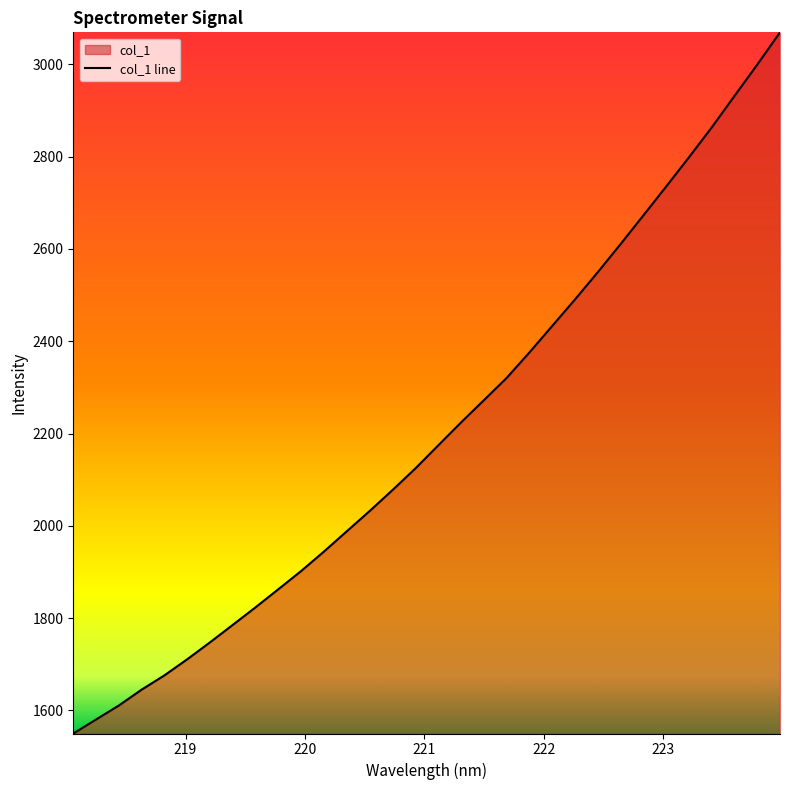

What is the maximum value shown in the chart?

3069.5